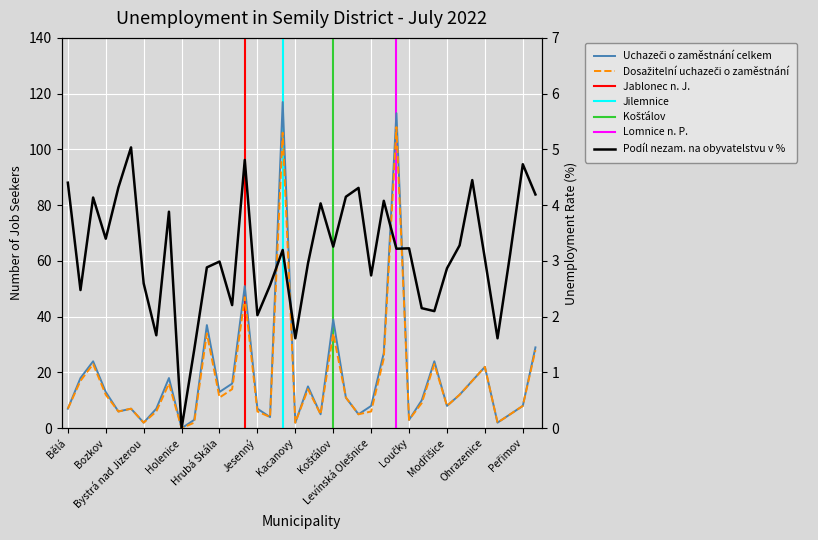

List the labels in order of Uchazeči o zaměstnání celkem value, smallest first.

Holenice, Bystrá nad Jizerou, Kacanovy, Olešnice, Horka u Staré Paky, Loučky, Jestřabí v Krkonoších, Klokočí, Ktová, Paseky nad Jizerou, Bradlecká Lhota, Bělá, Bukovina u Čisté, Čistá u Horek, Jesenný, Levínská Olešnice, Modřišice, Peřimov, Martinice v Krkonoších, Kruh, Mříčná, Bozkov, Hrubá Skála, Karlovice, Chuchelna, Nová Ves nad Popelkou, Benecko, Háje nad Jizerou, Ohrazenice, Benešov u Semil, Mírová pod Kozákovem, Libštát, Poniklá, Horní Branná, Košťálov, Jablonec nad Jizerou, Lomnice nad Popelkou, Jilemnice